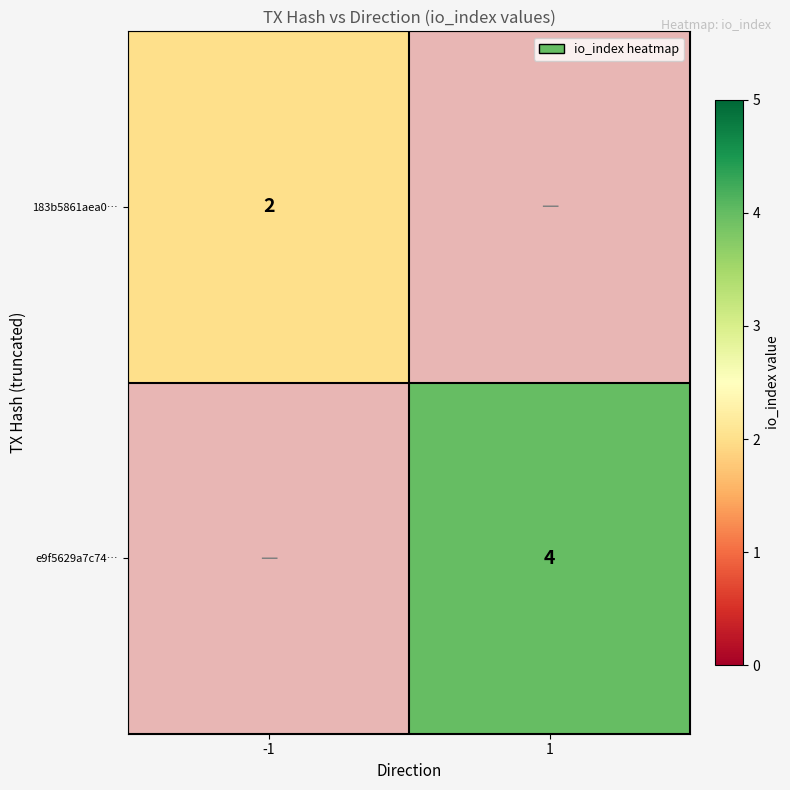

The e9f5629a7c74… series shows 1 at 1. True or false?

False